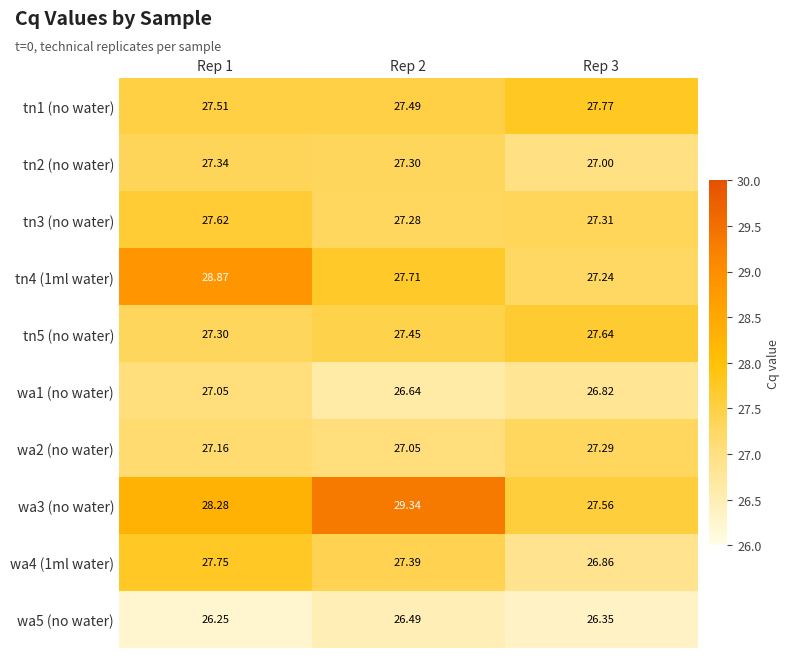

Is the value of tn5 (no water) at Rep 1 greater than the value of tn2 (no water) at Rep 3?

Yes